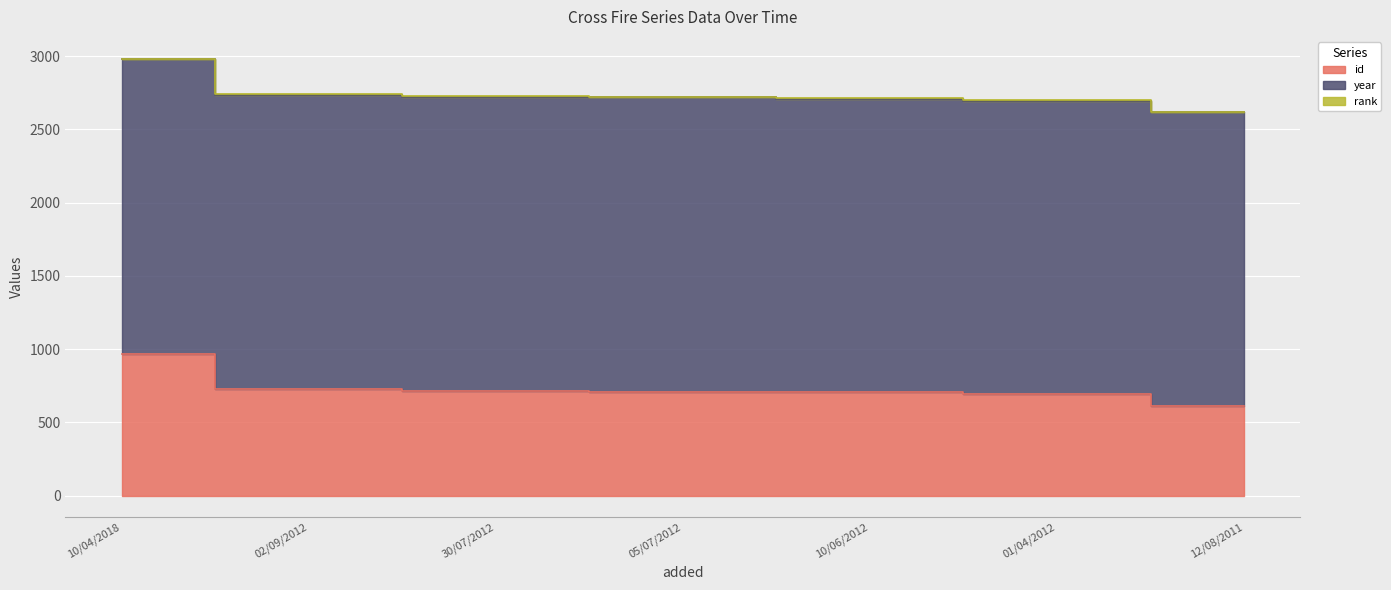

Reading left to right, list all the values displayed in this chart.

id: 964	725	714	710	704	690	611
year: 2017	2012	2010	2008	2006	2006	2009
rank: 1	1	1	1	1	1	1